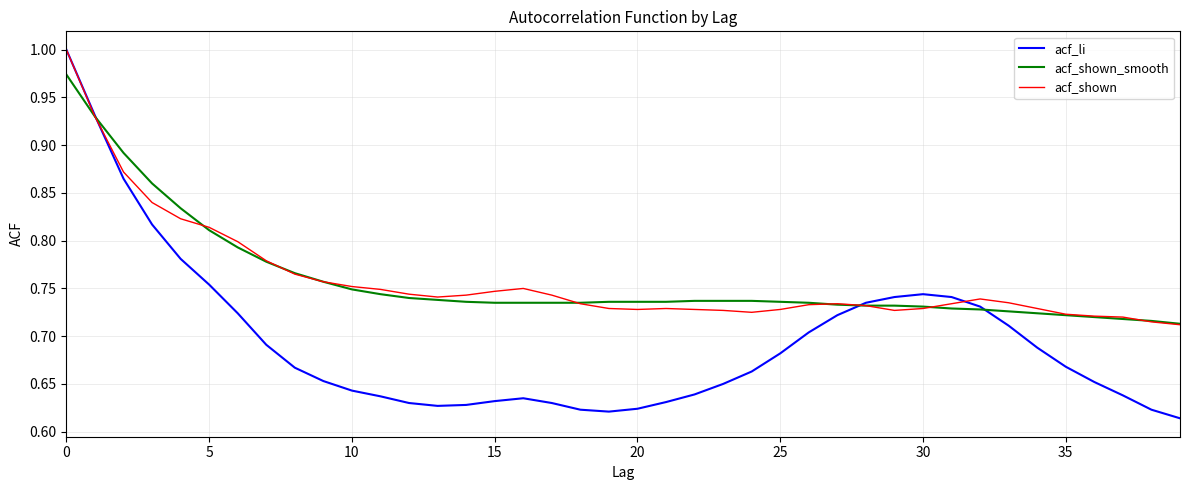

Which series has the widest spread of values?

acf_li